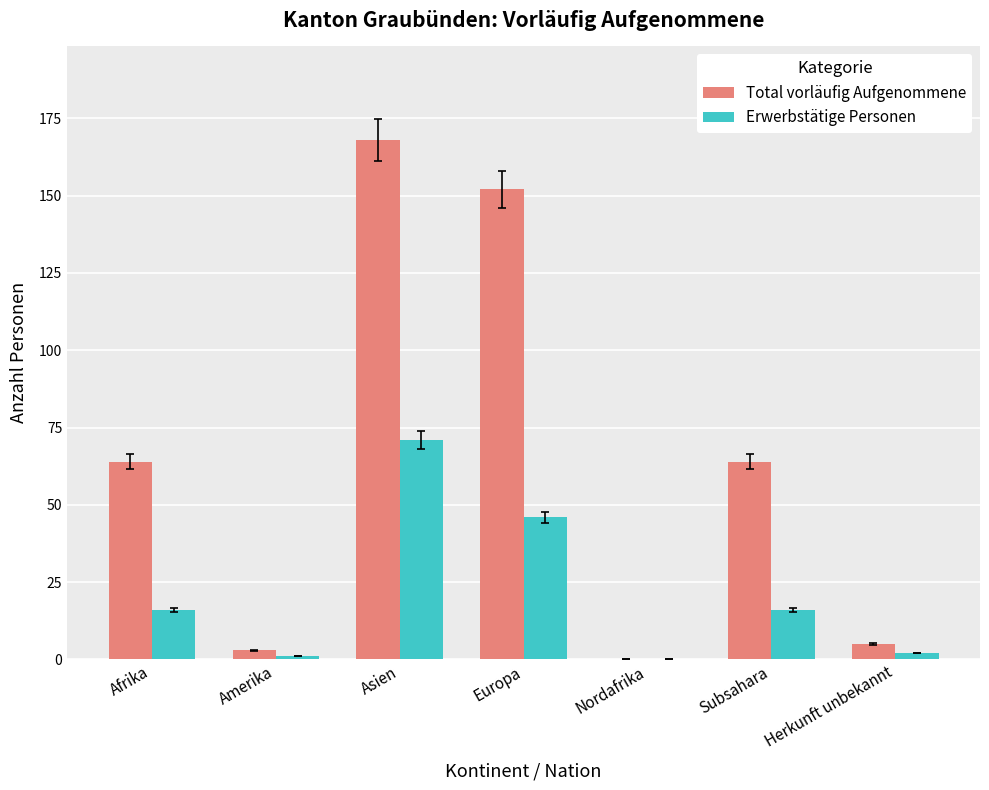

Is the value of Erwerbstätige Personen at Subsahara greater than the value of Total vorläufig Aufgenommene at Amerika?

Yes